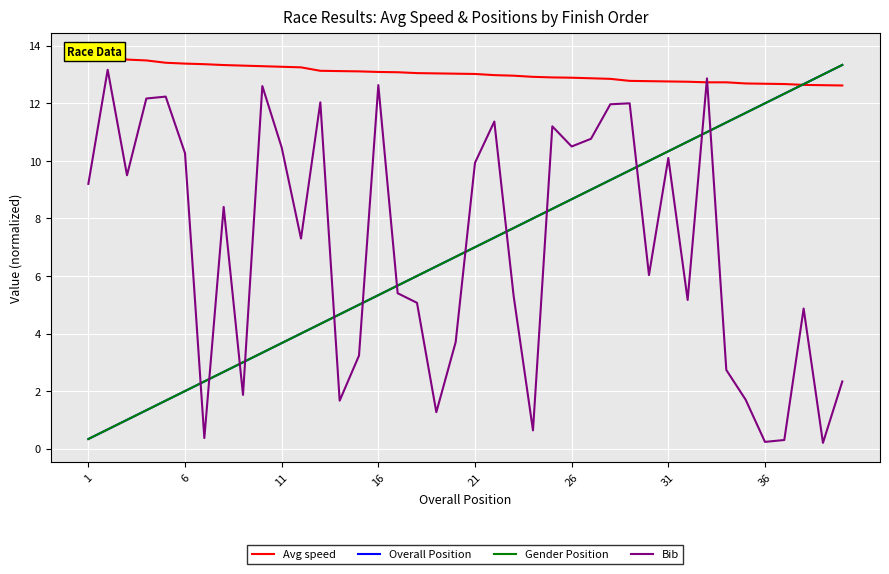

What is the total value across all series at 21?

29.0